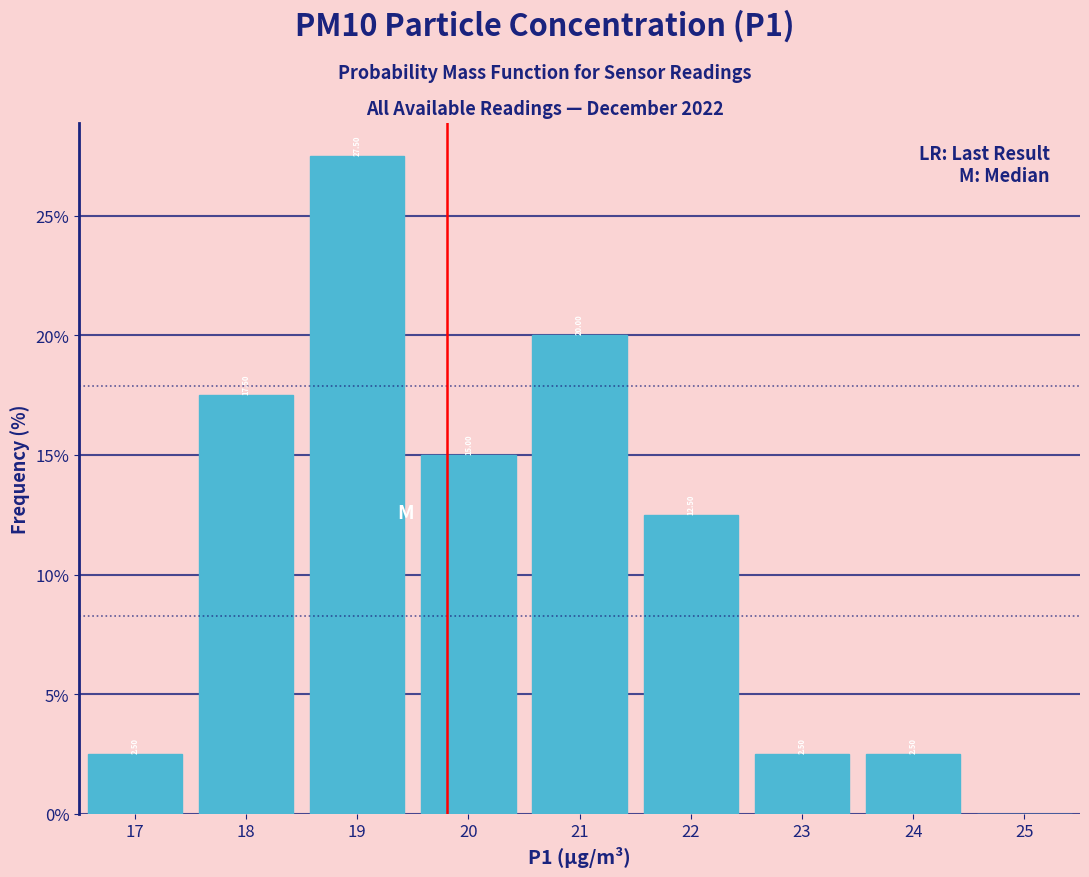

Over which range of the x-axis is the bar tallest?

18.5 to 19.5